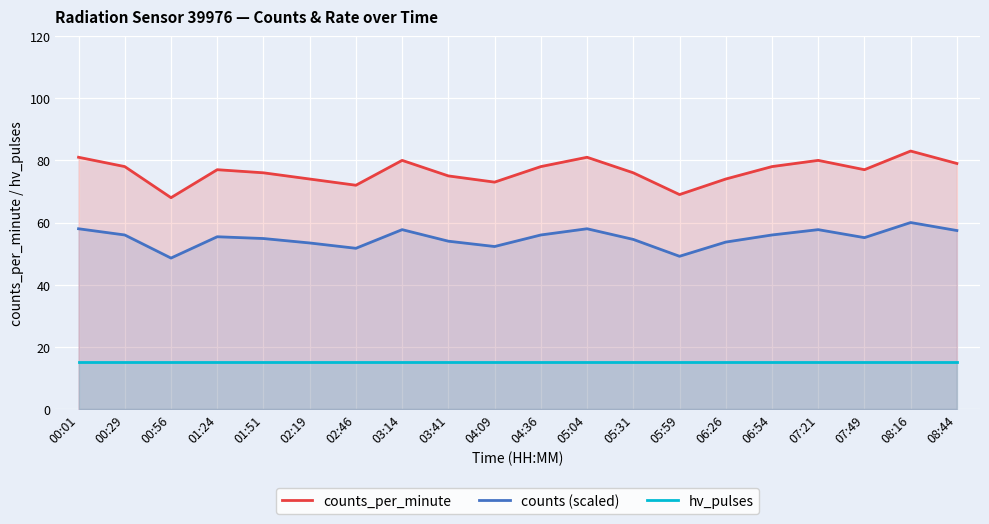

What are all the series names shown in the legend?

counts_per_minute, counts (scaled), hv_pulses